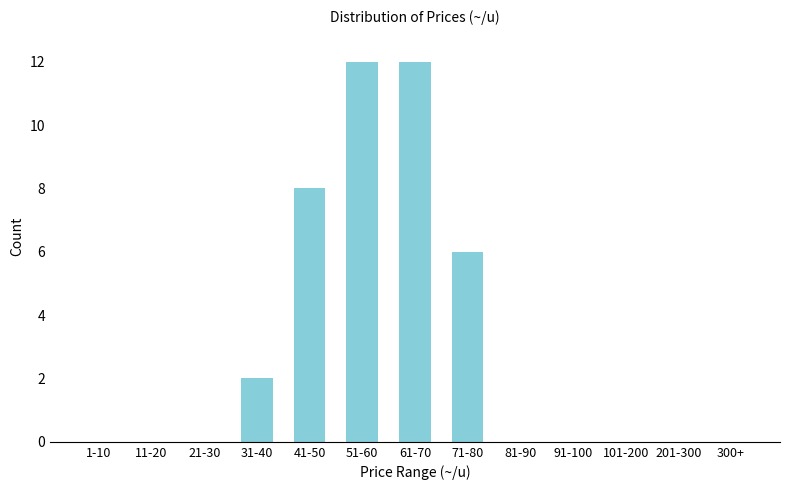

Reading left to right, list all the values displayed in this chart.

1-10=0	11-20=0	21-30=0	31-40=2	41-50=8	51-60=12	61-70=12	71-80=6	81-90=0	91-100=0	101-200=0	201-300=0	300+=0